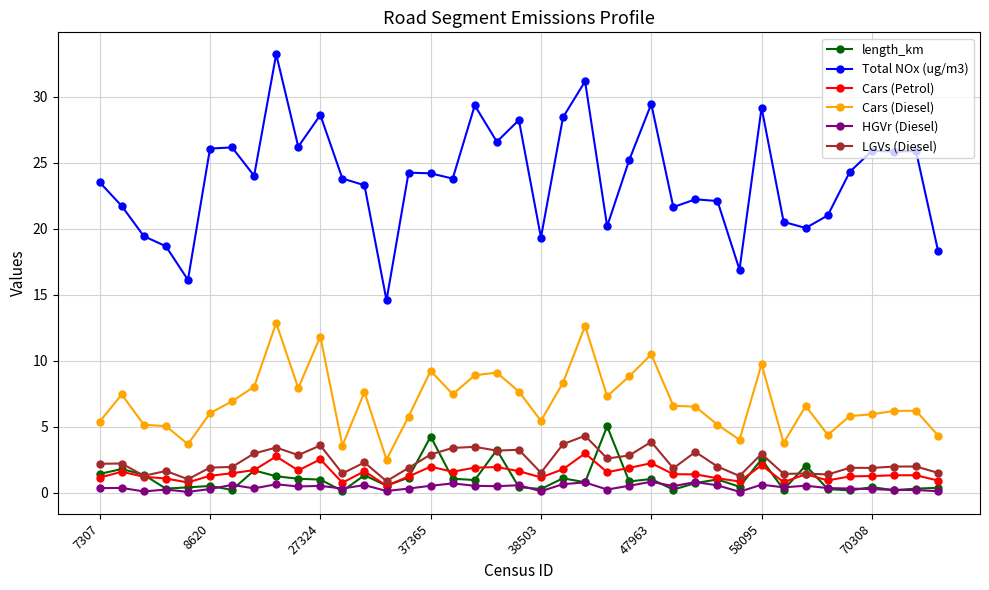

What is the value of the Cars (Petrol) point at the 20th from the left?

1.6